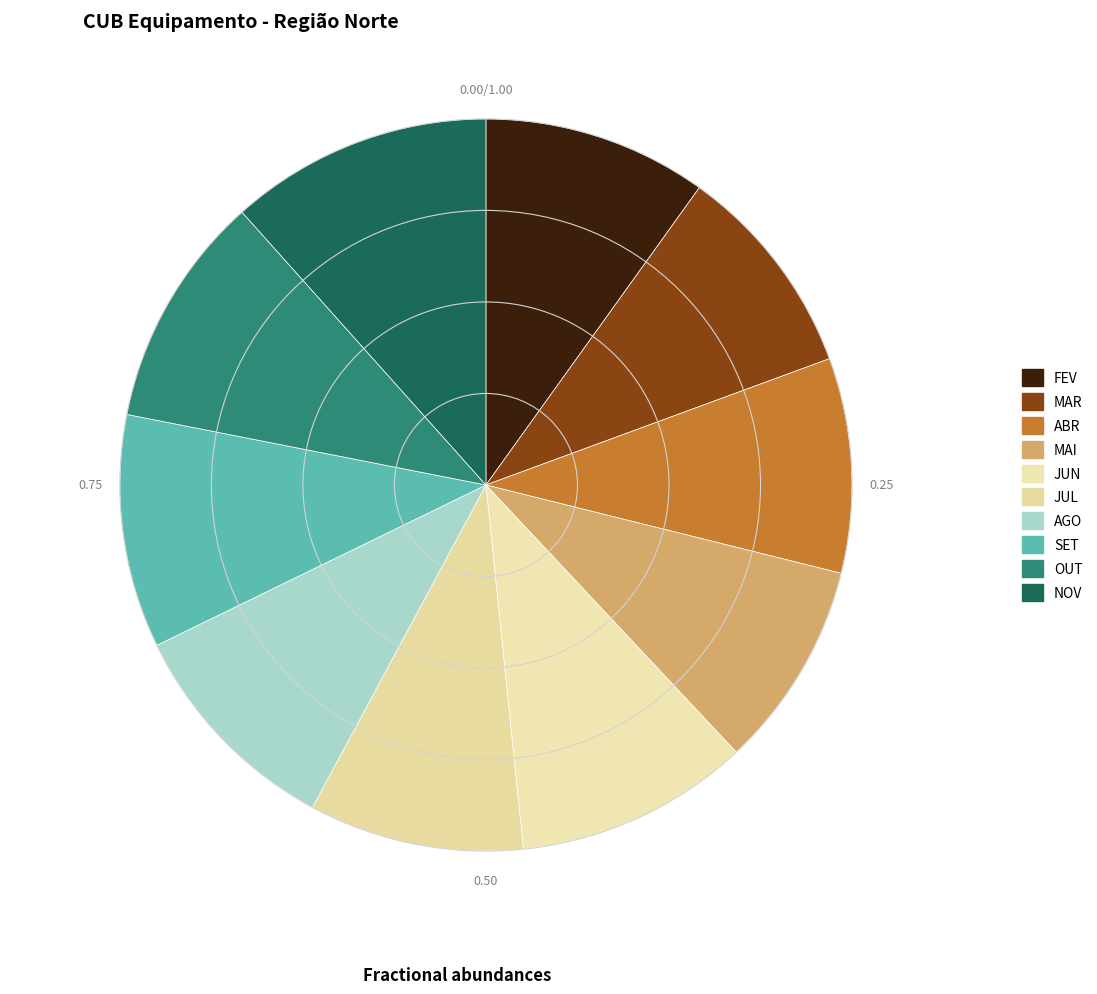

Which slice is the largest?

NOV